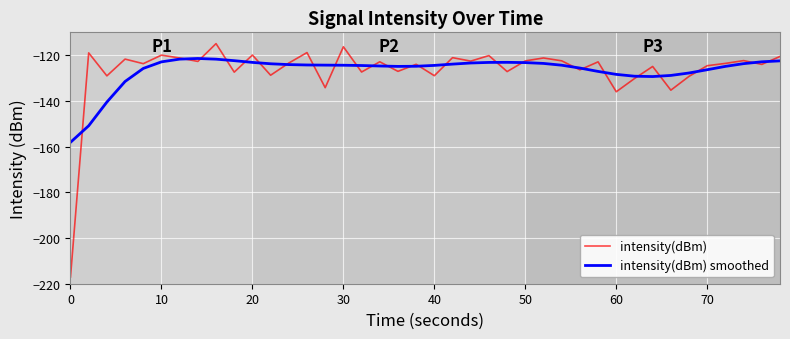

How many categories are shown in the chart?

40